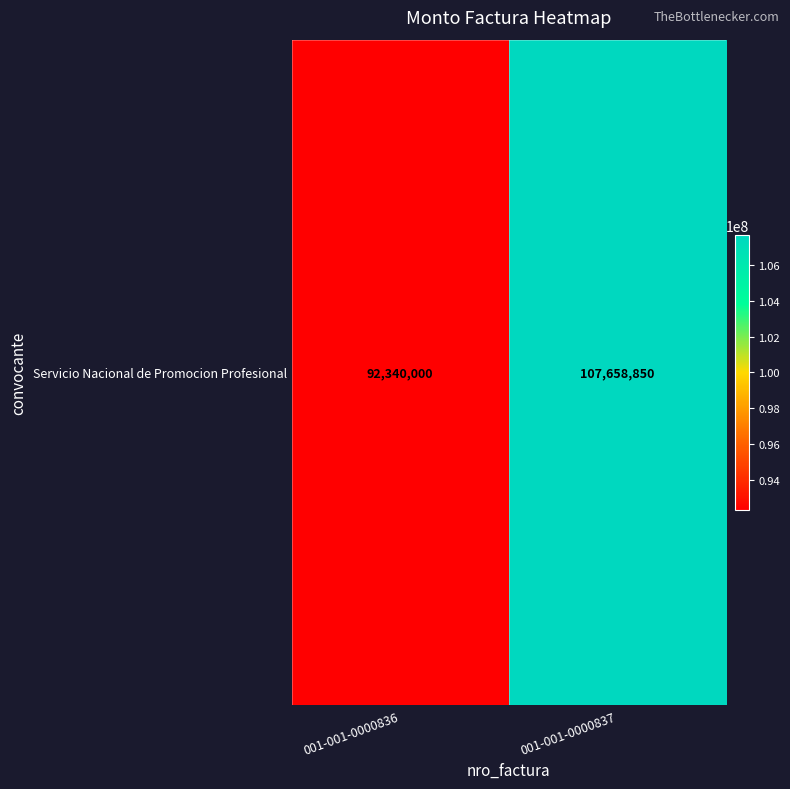

List the labels in order of value, largest first.

001-001-0000837, 001-001-0000836